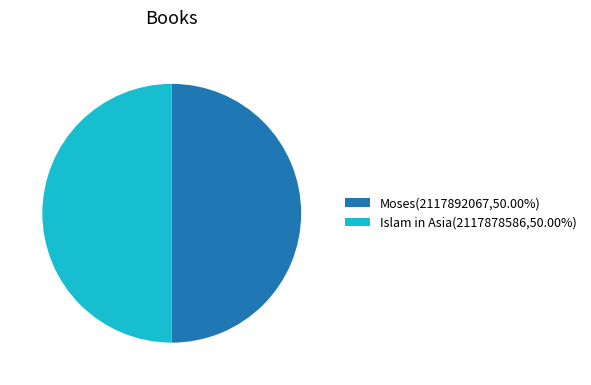

Combined, do Moses(2117892067,50.00%) and Islam in Asia(2117878586,50.00%) account for over 50%?

Yes